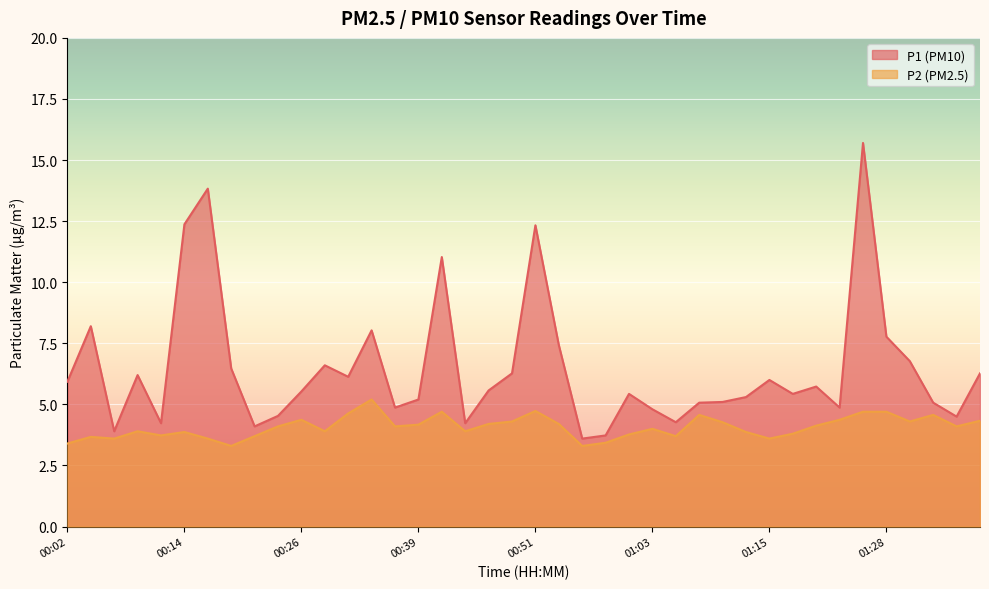

Does the chart display data point markers on the line(s)?

No